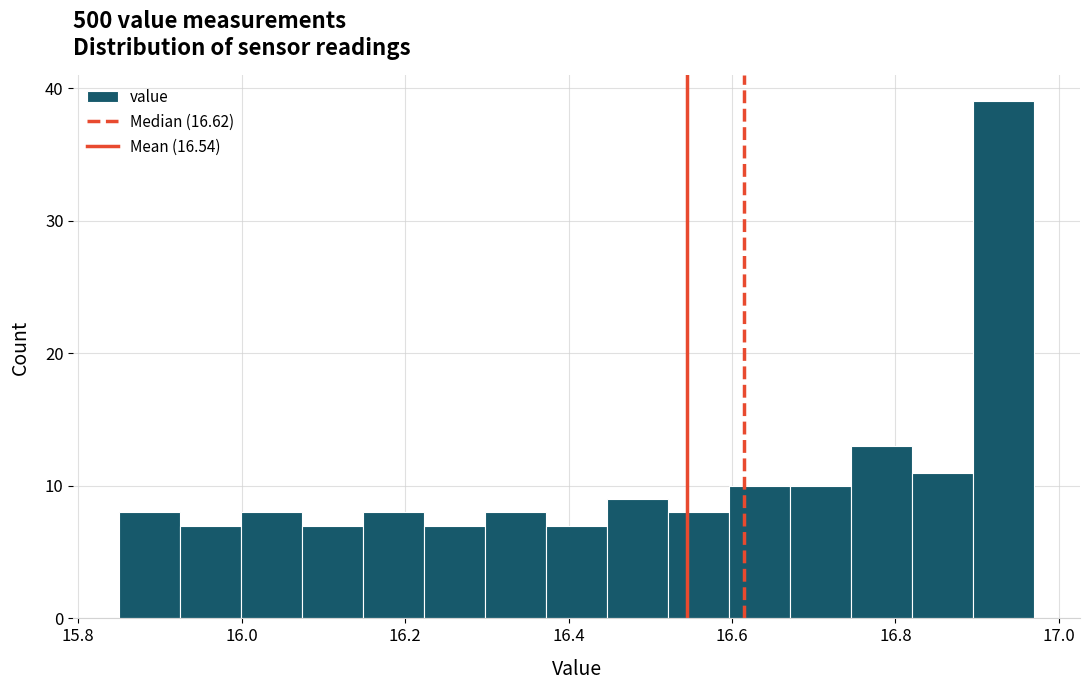

Around what value on the x-axis is the tallest bar? Give the approximate position of its centre, as read against the axis.

16.94